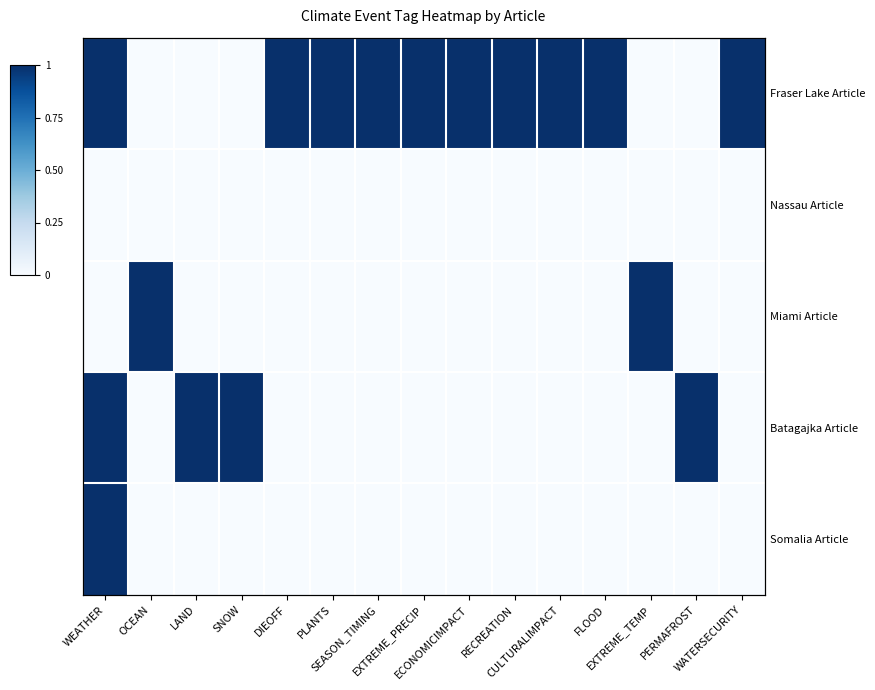

At which label does Batagajka Article reach its peak?

WEATHER